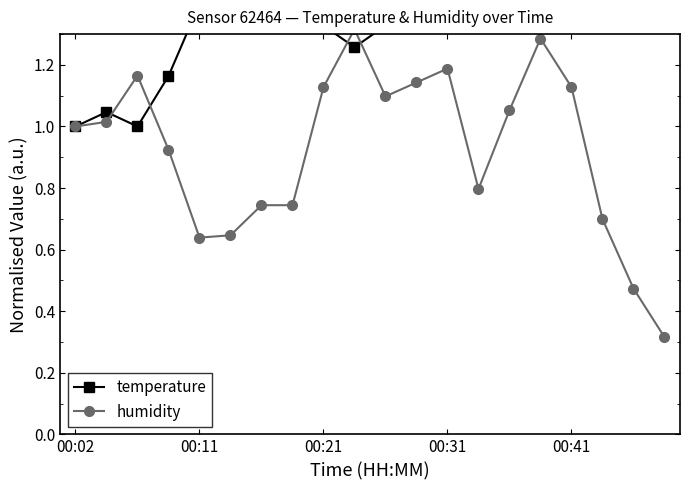

Is the value of temperature at 6 greater than the value of humidity at 6?

Yes